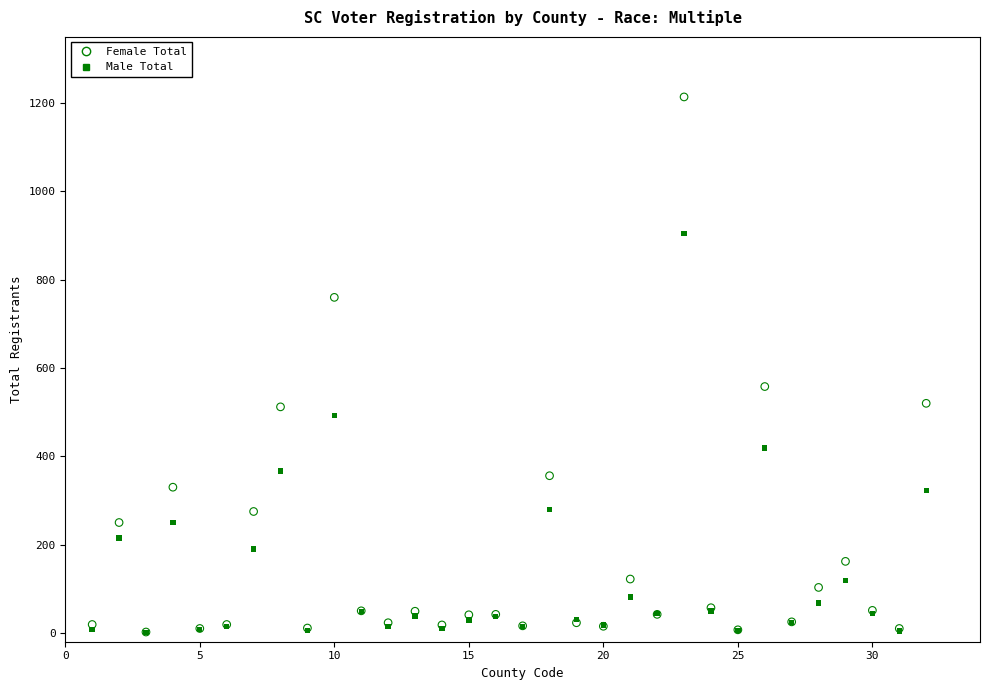

Which series contains the highest Y value?

Female Total